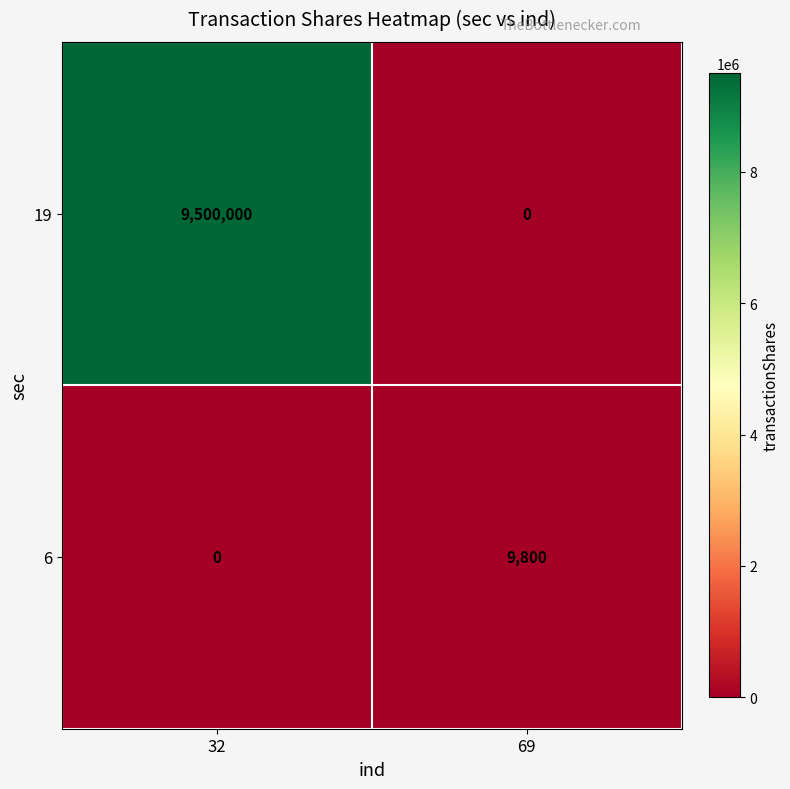

At how many categories does at least one series exceed 7174365?

1